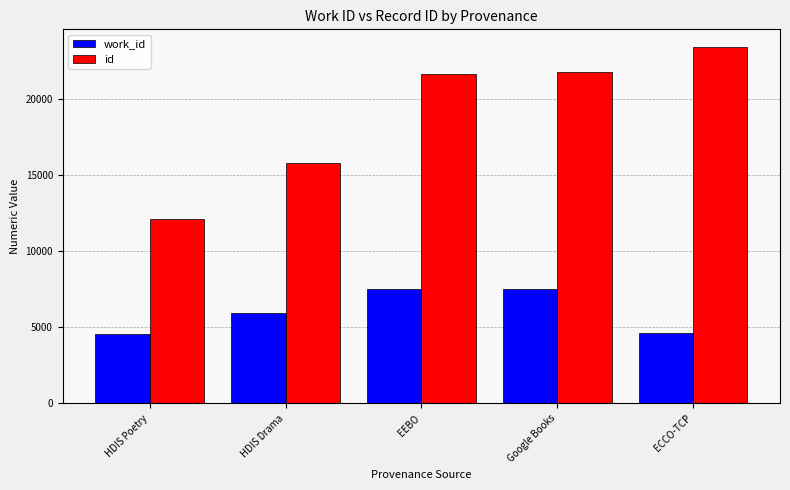

At which label is id closest to 17741?

HDIS Drama